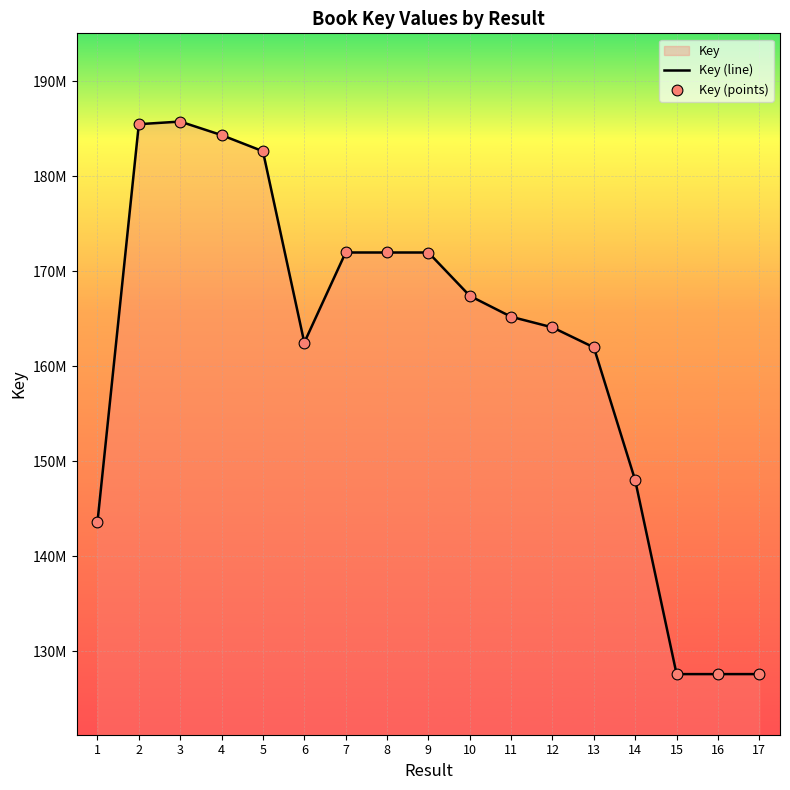

Which series has the widest spread of Y values?

Key (line)